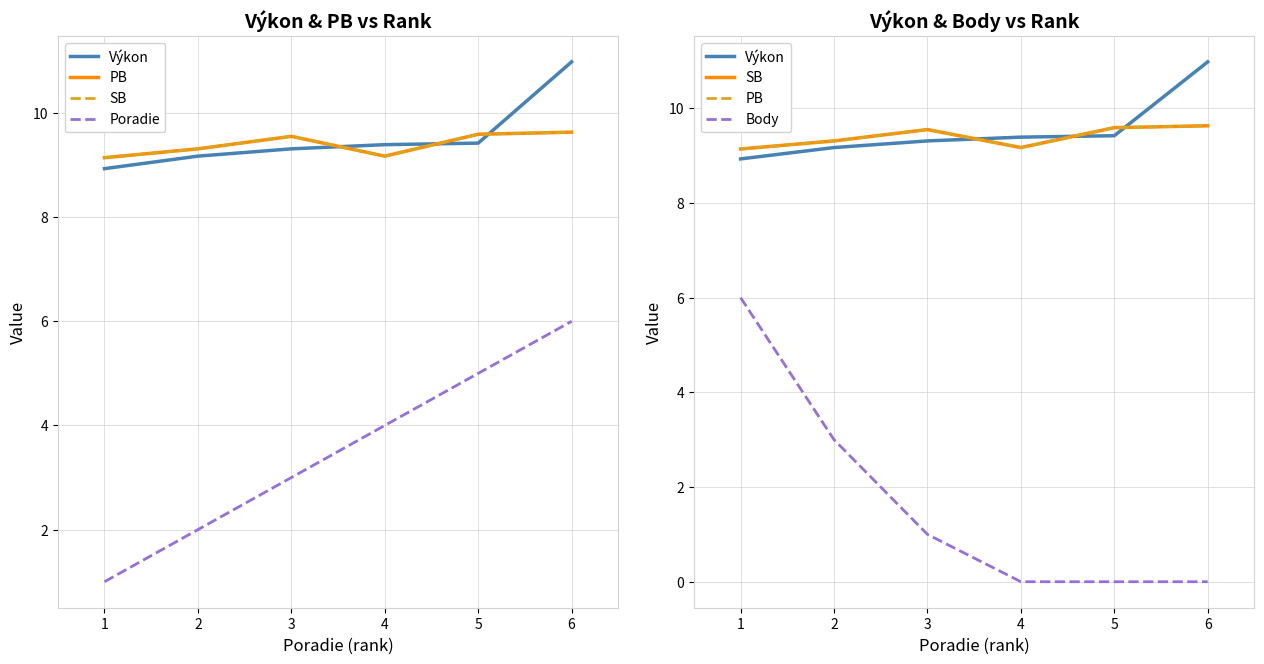

Rank the categories by Výkon value from highest to lowest.

6, 5, 4, 3, 2, 1